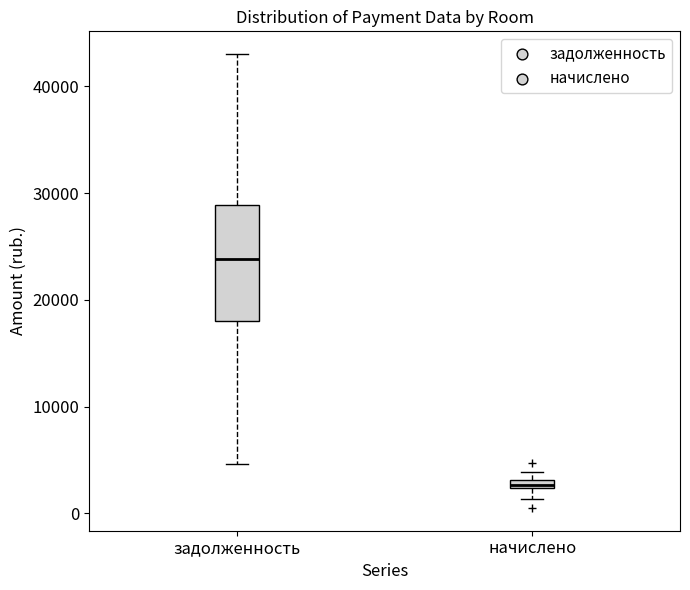

Which box is the tallest, from its lower edge to its upper edge?

задолженность